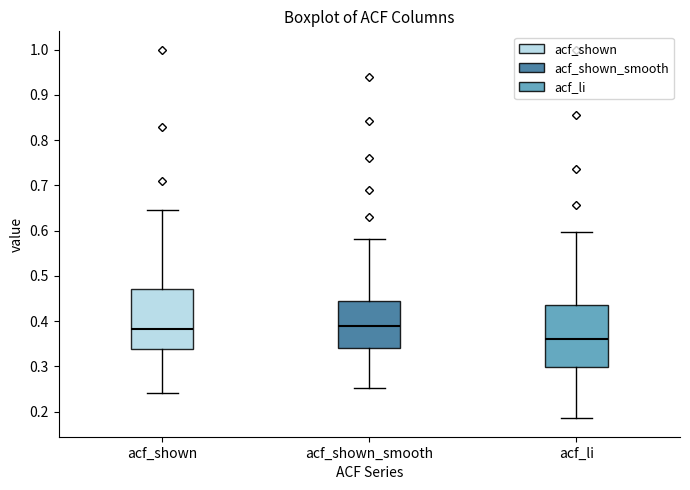

Where does the lower whisker of the box for acf_shown end on the y-axis? The values are not printed on the chart, so give them approximately, as read against the axis.

0.24